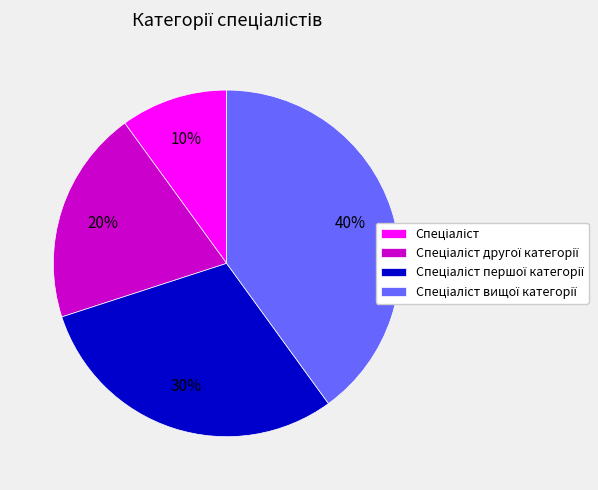

Is there a majority slice in this chart?

No